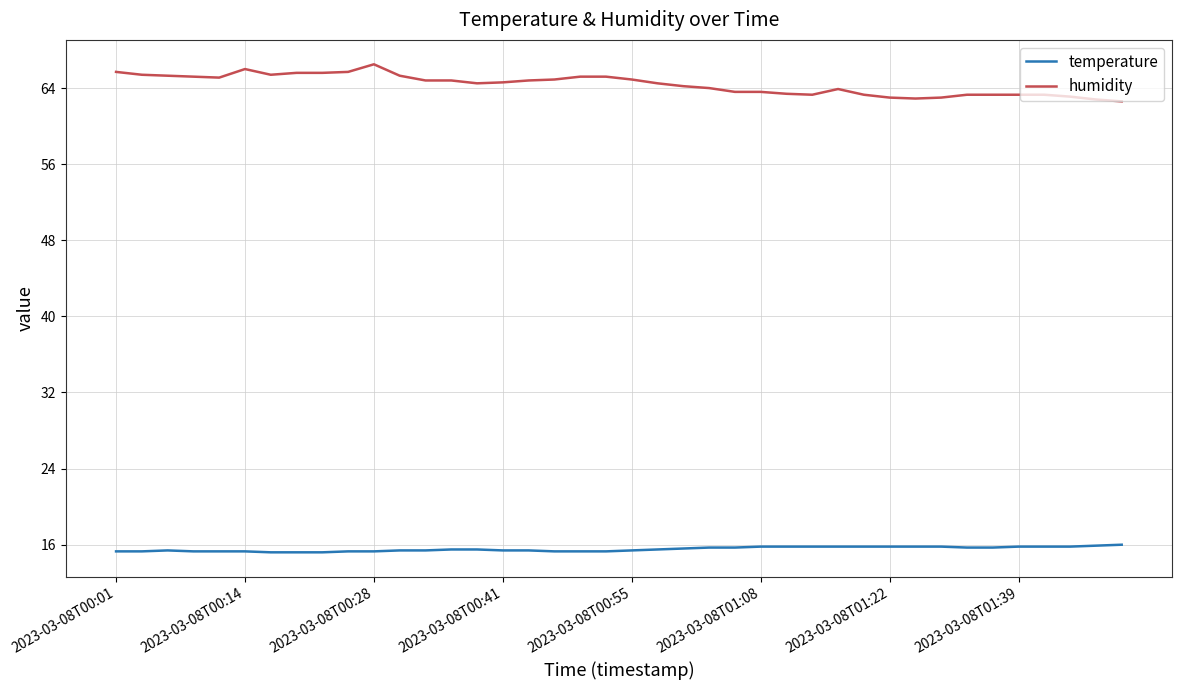

What is the maximum value shown in the chart?

66.5